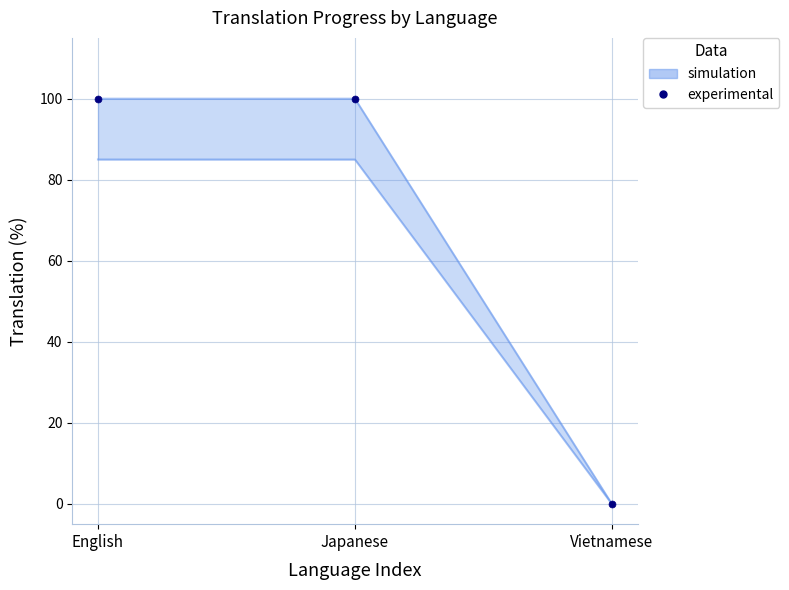

What is the difference between the maximum and minimum values?

100